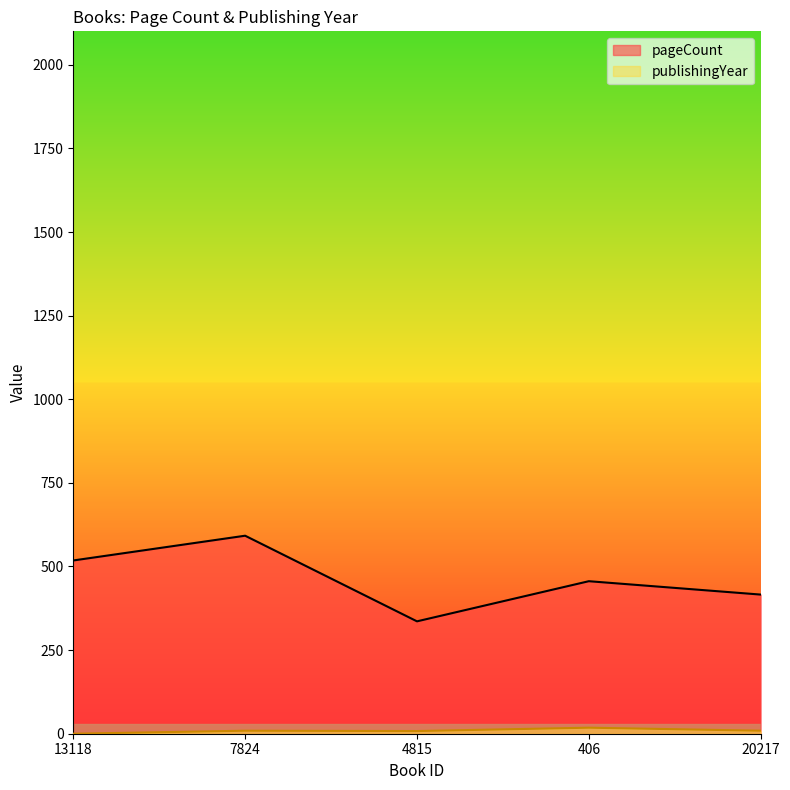

How many interior local peaks does the publishingYear series have?

2